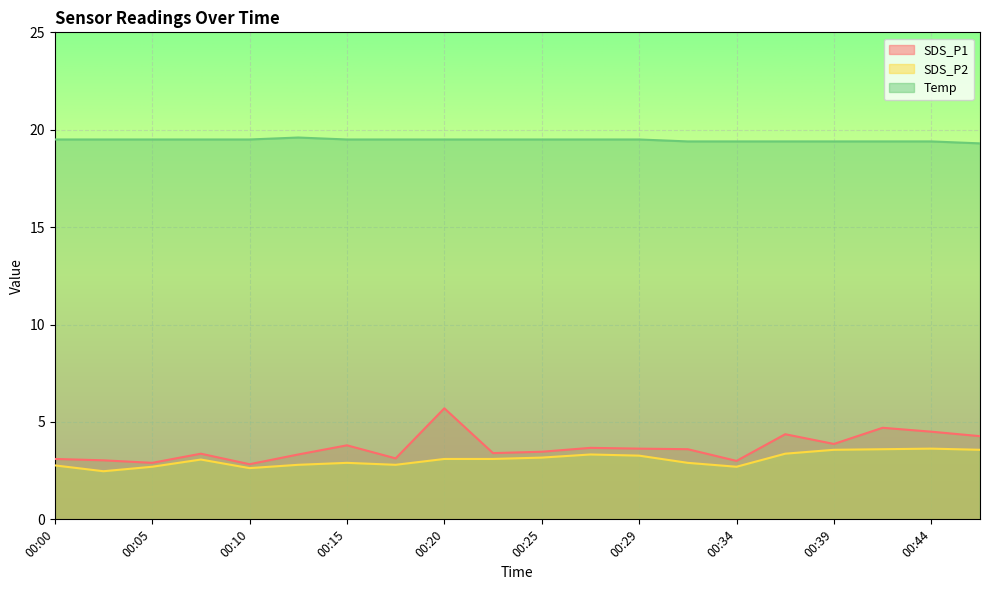

True or false: Temp has a value of 29.0 at 00:34.

False